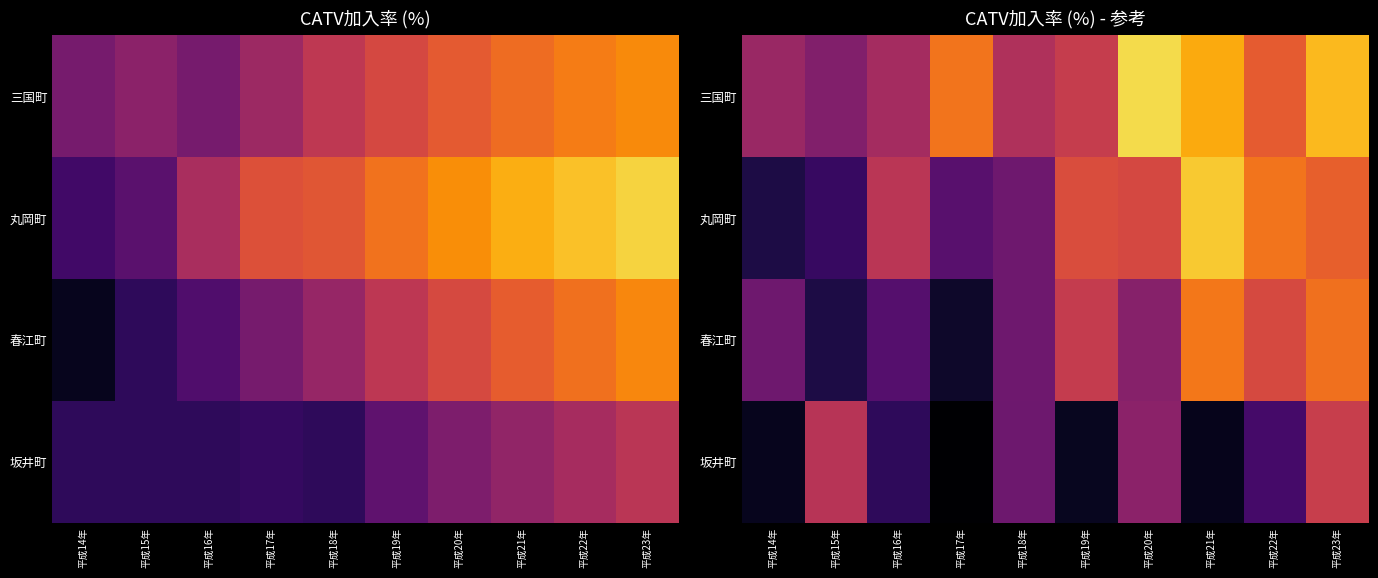

The 丸岡町 series shows 69.3 at 平成21年. True or false?

True